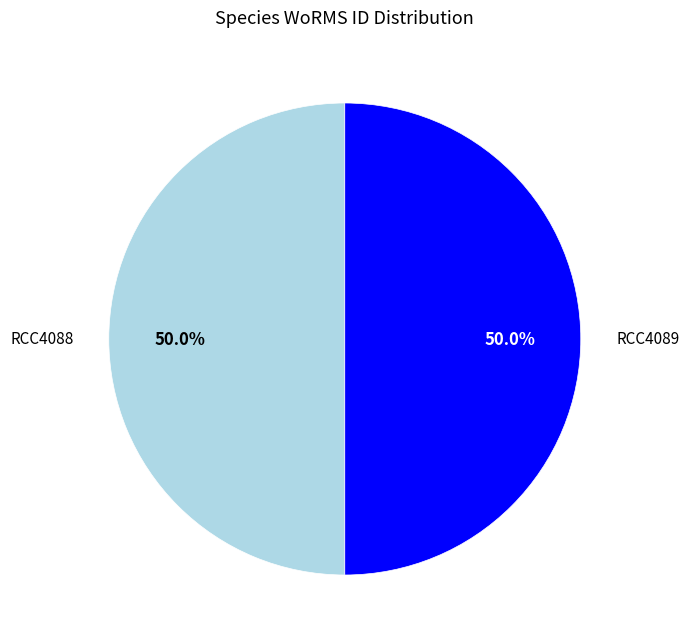

To the nearest percent, what is the combined percentage of RCC4088 and RCC4089?

100%